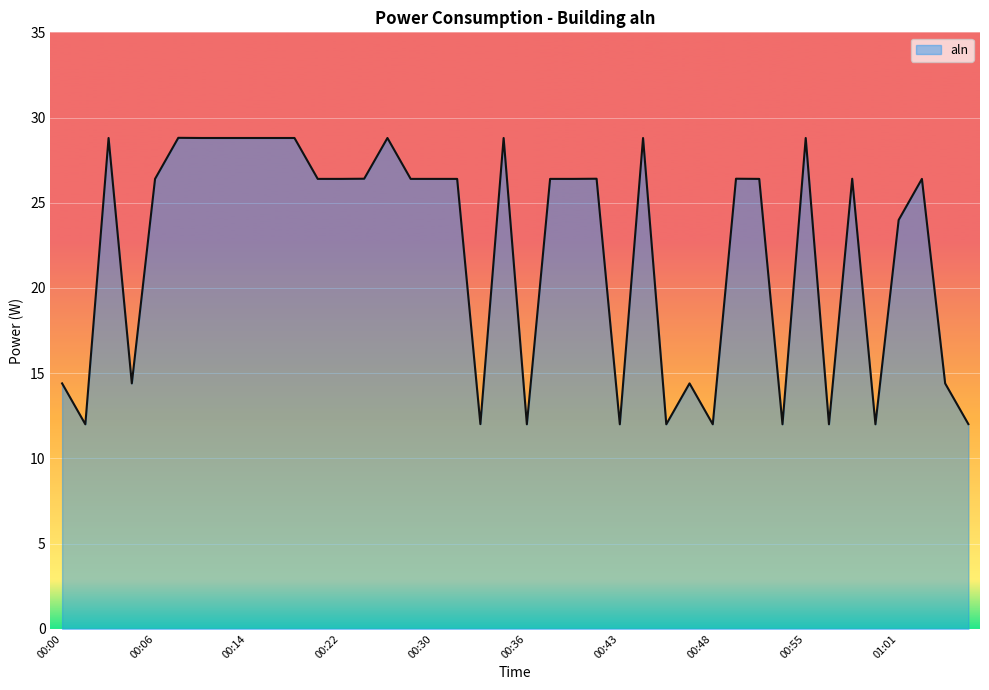

What is the value of the 18th point from the left?

26.4